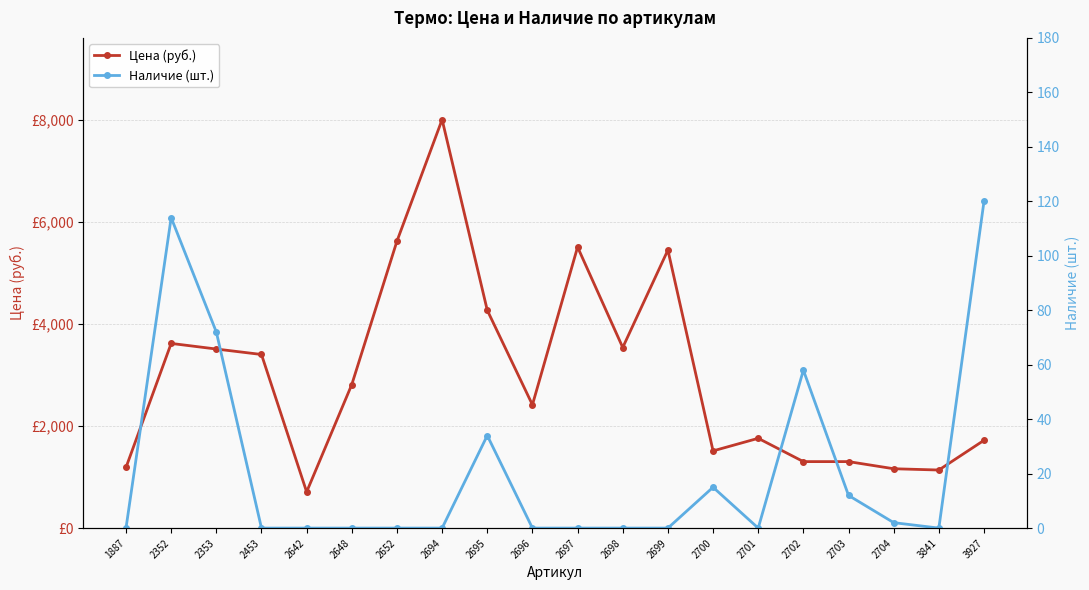

What is the maximum value shown in the chart?

8012